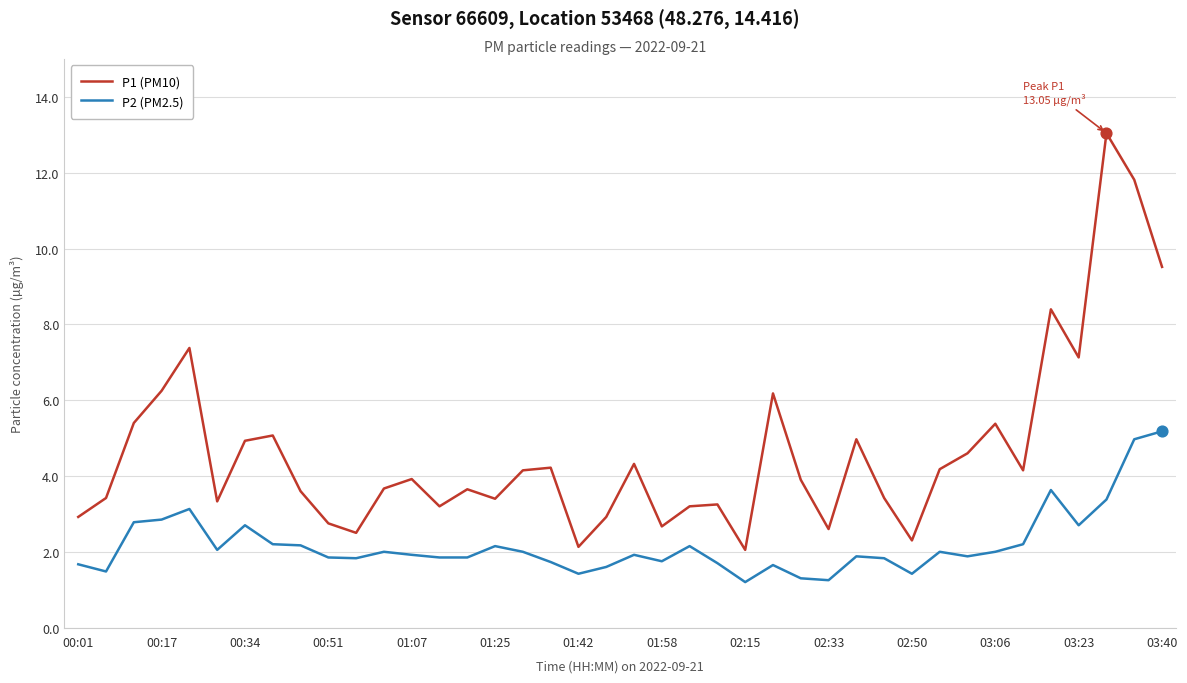

What are all the series names shown in the legend?

P1 (PM10), P2 (PM2.5)